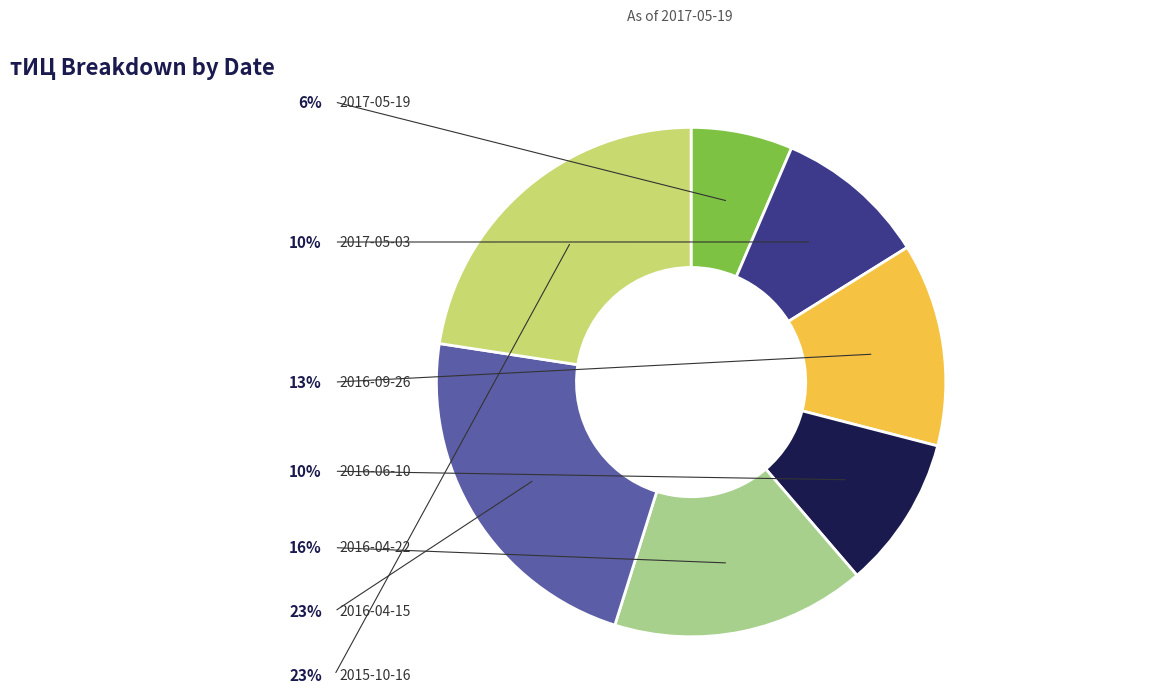

Does 2016-04-15 account for over 50% of the chart?

No